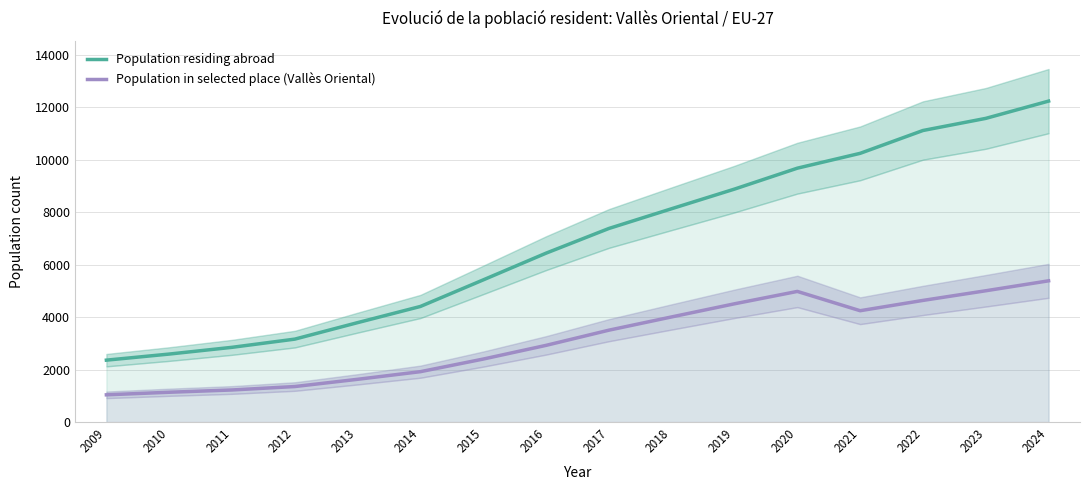

Which has a higher value, 2021 or 2018?

2021